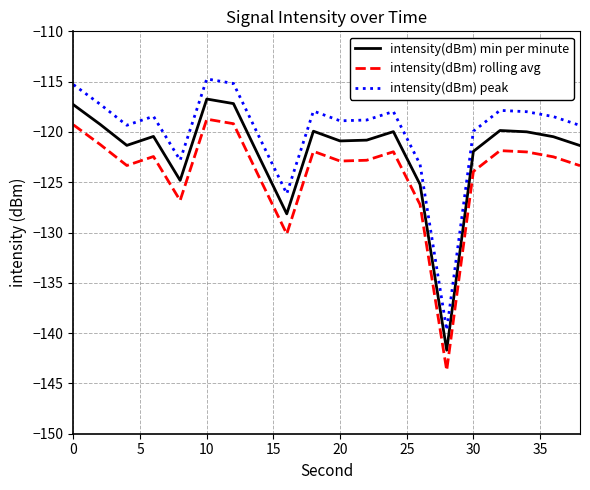

True or false: intensity(dBm) min per minute and intensity(dBm) rolling avg cross at least once.

False